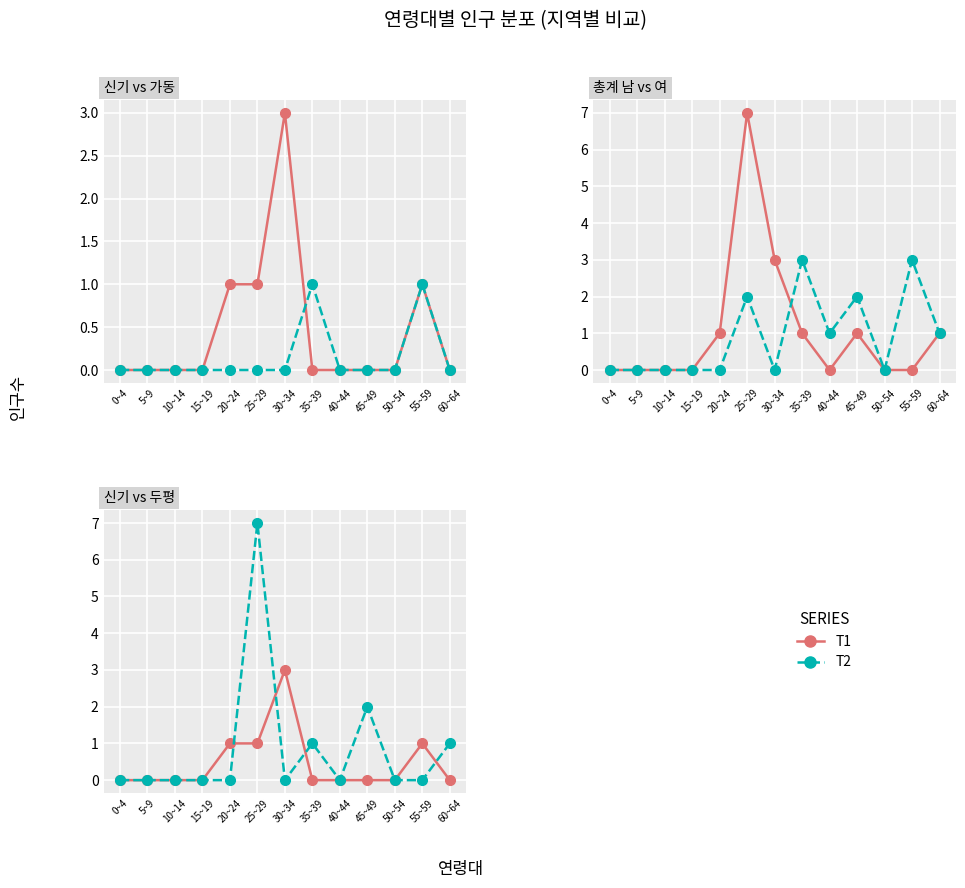

In T2, how many points are lower than both neighbors (excluding endpoints)?

2